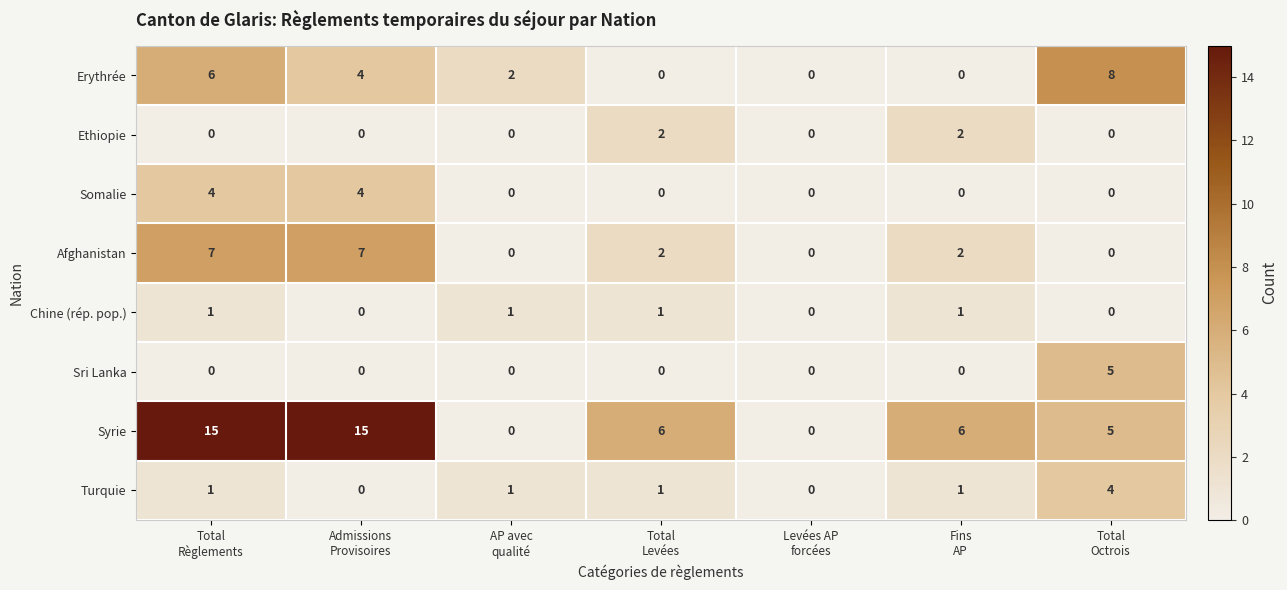

What is the difference between the maximum and minimum values in the Turquie series?

4